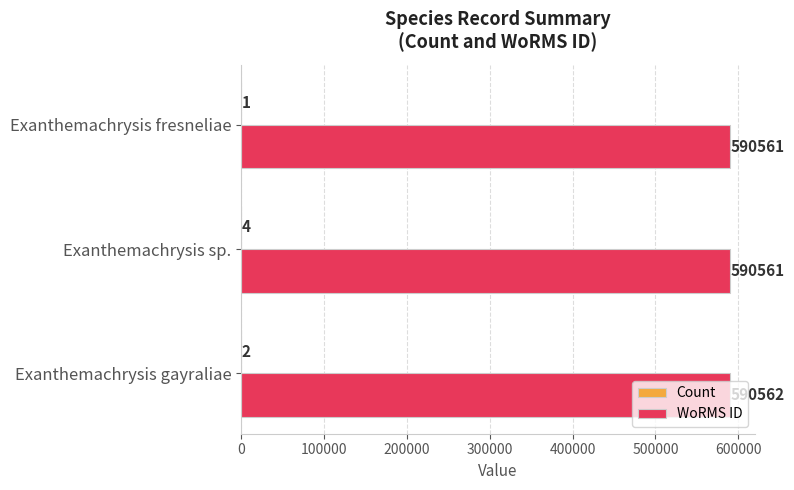

What is the sum of the WoRMS ID values at Exanthemachrysis sp. and Exanthemachrysis fresneliae?

1181122